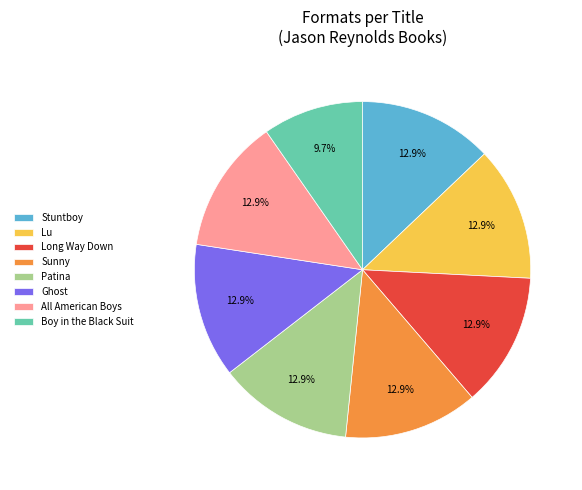

What is the smallest slice in the pie chart?

Boy in the Black Suit